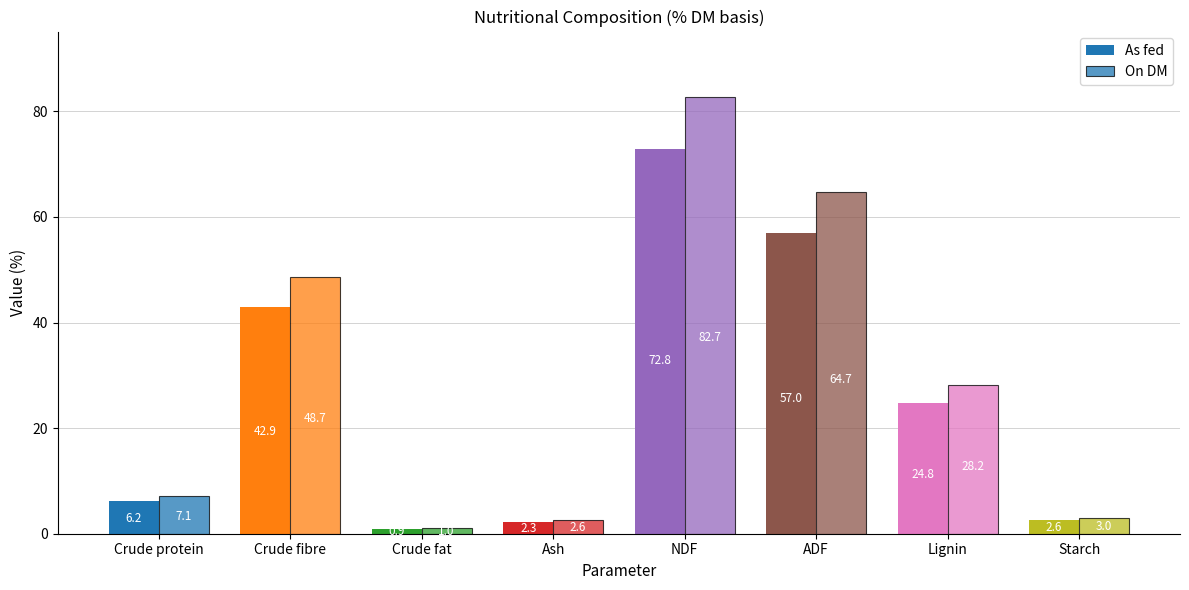

Where does the On DM series first go above 28?

Crude fibre